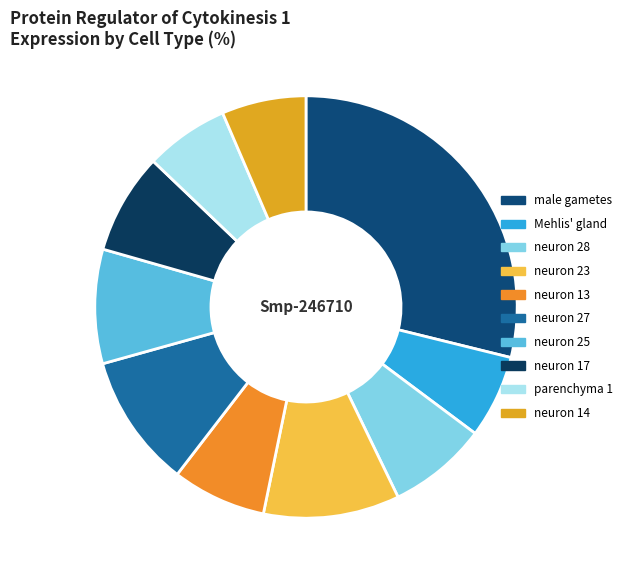

Is there any slice that represents more than half of the pie?

No